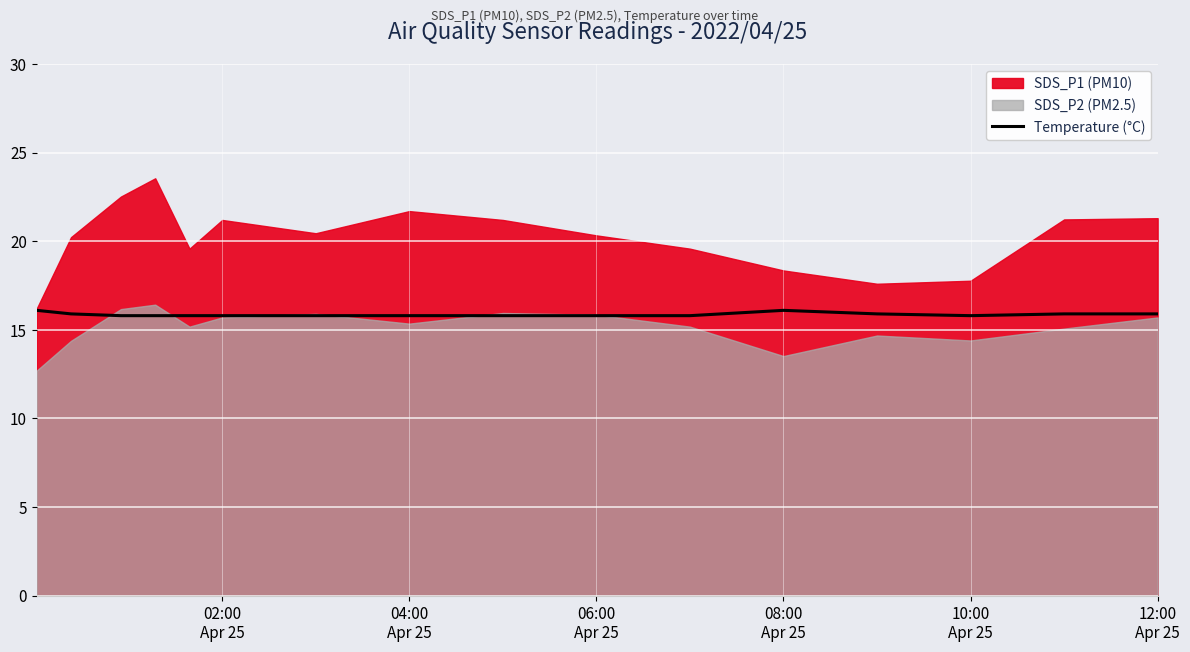

What is the highest value of the Temperature (°C) series?

16.1